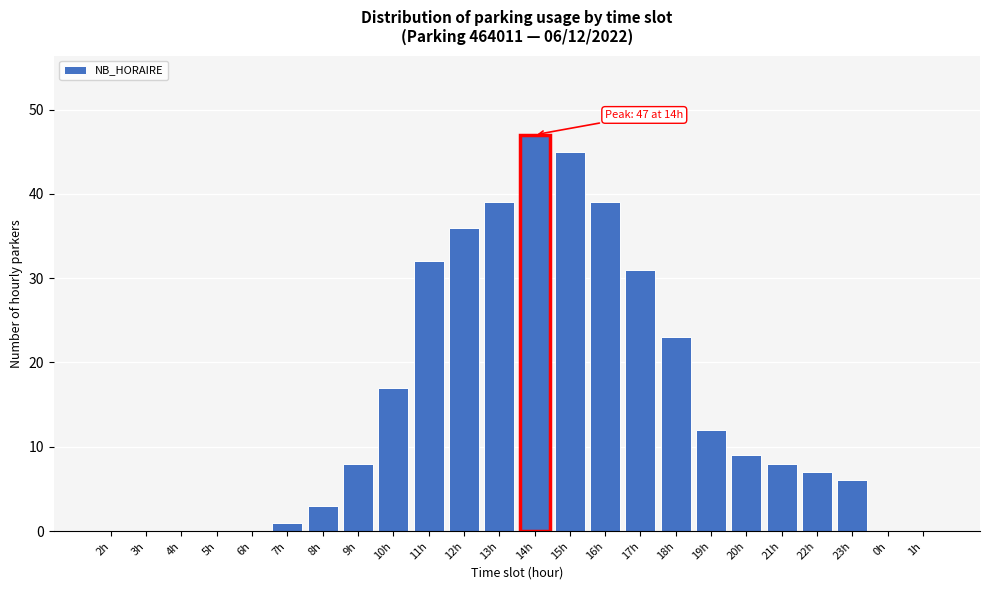

Reading left to right, transcribe all the data shown in this chart.

2h=0	3h=0	4h=0	5h=0	6h=0	7h=1	8h=3	9h=8	10h=17	11h=32	12h=36	13h=39	14h=47	15h=45	16h=39	17h=31	18h=23	19h=12	20h=9	21h=8	22h=7	23h=6	0h=0	1h=0